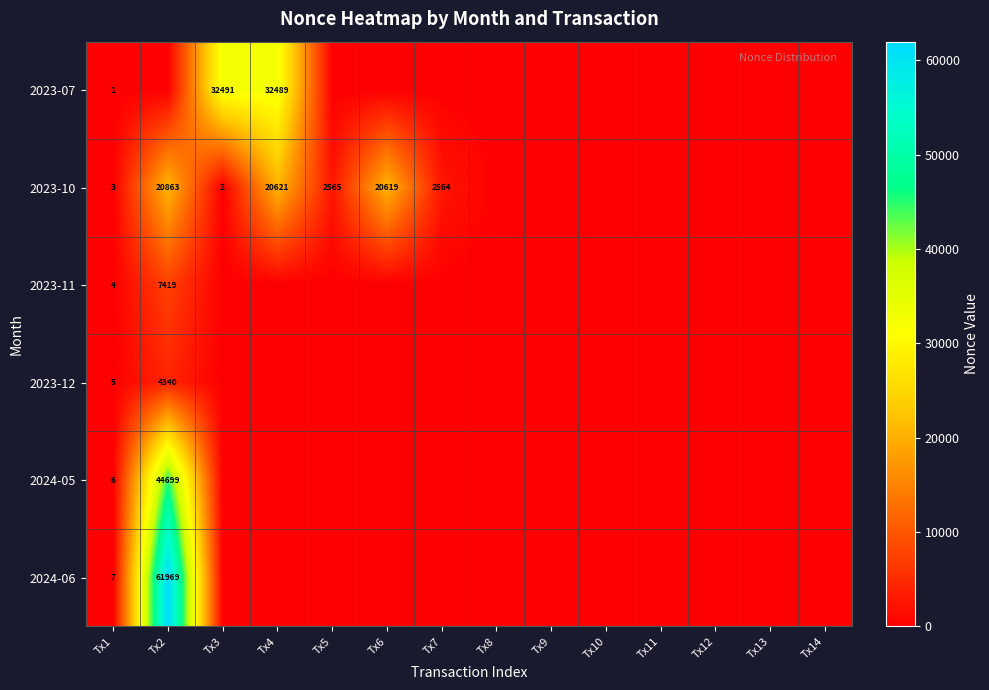

At which category is the sum across all series the highest?

Tx2